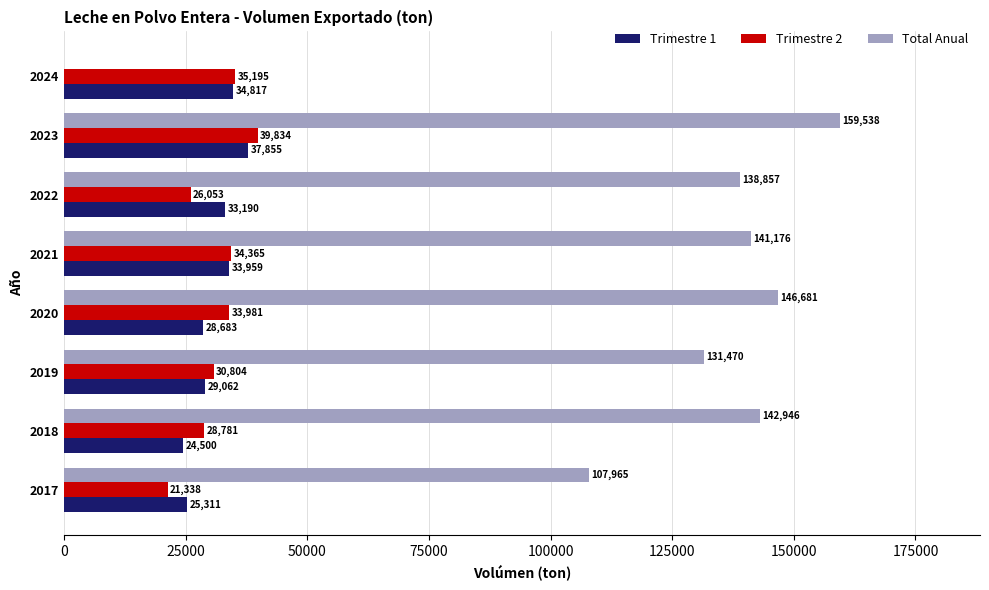

What are all the series names shown in the legend?

Trimestre 1, Trimestre 2, Total Anual